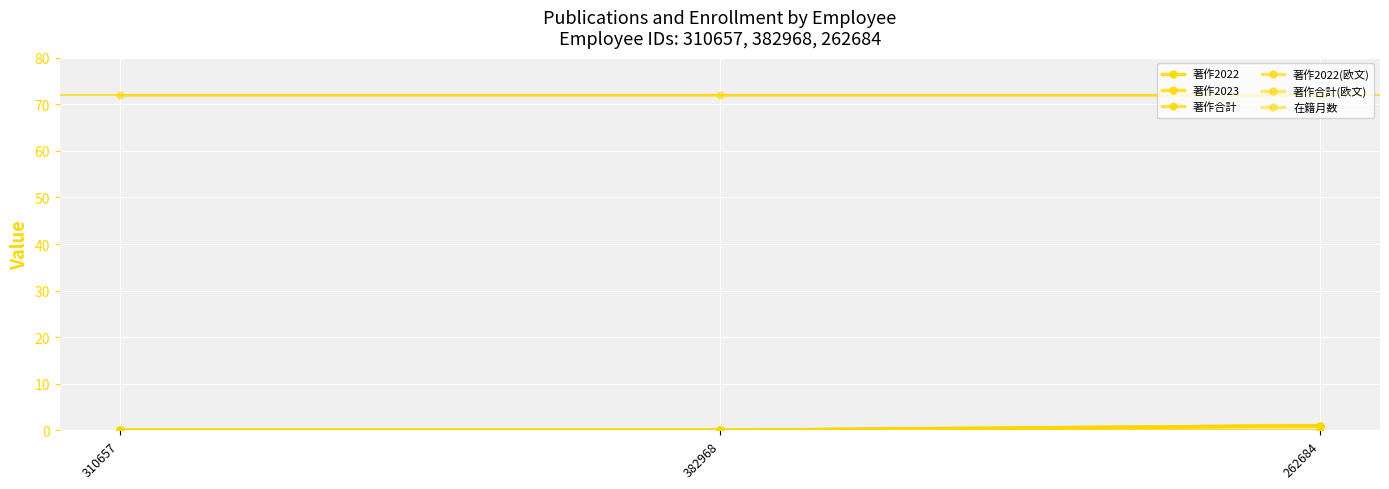

At which category does the chart reach its minimum across all series?

310657